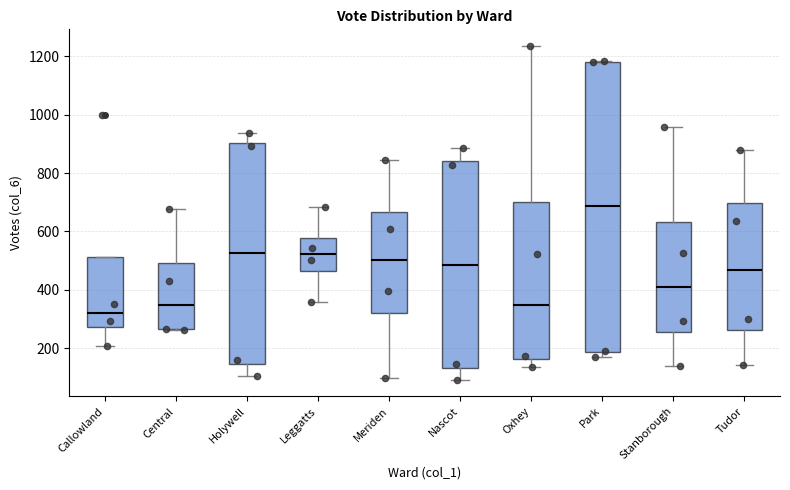

Comparing the boxes themselves (not the whiskers), which one is the tallest?

Park